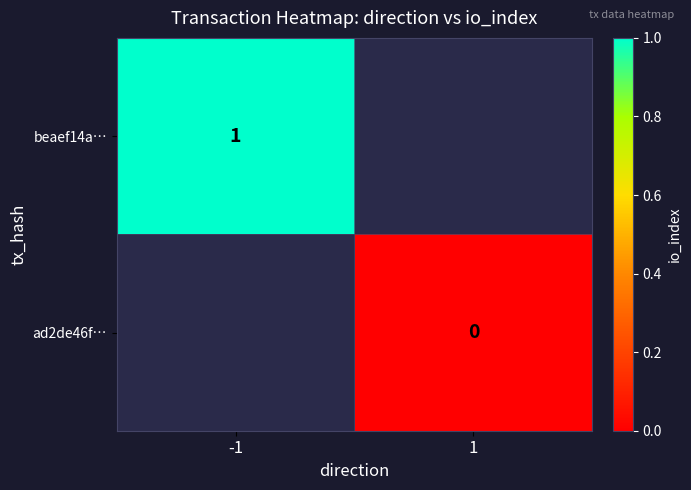

Is the value of ad2de46f… at 1 greater than the value of beaef14a… at -1?

No